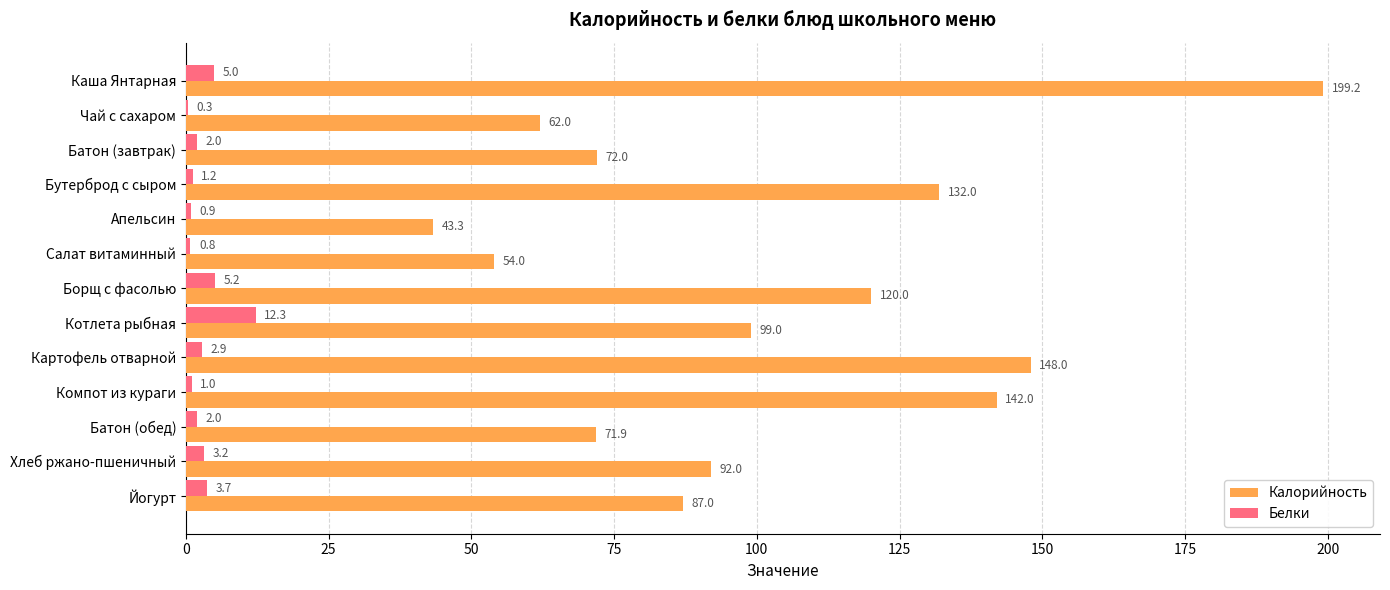

What is the sum of all Калорийность values?

1322.4